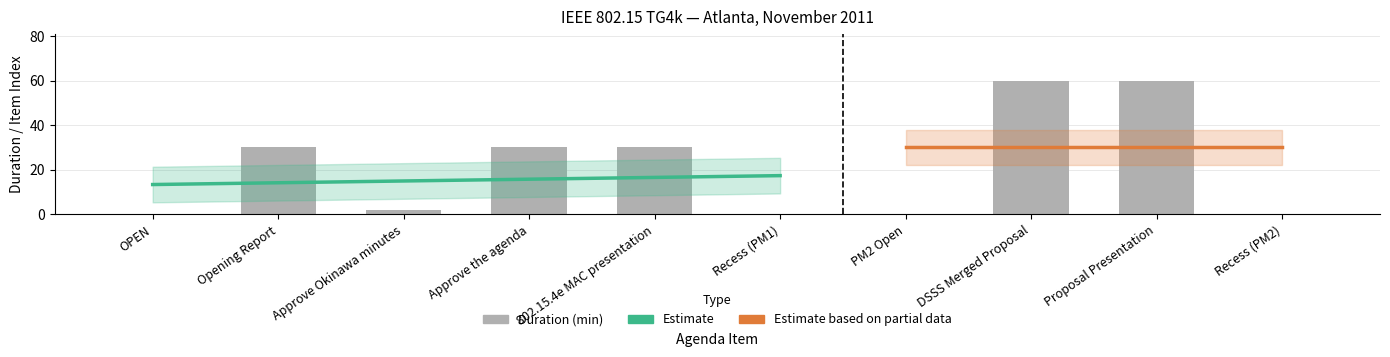

True or false: the data shows 0 at Recess (PM1).

True